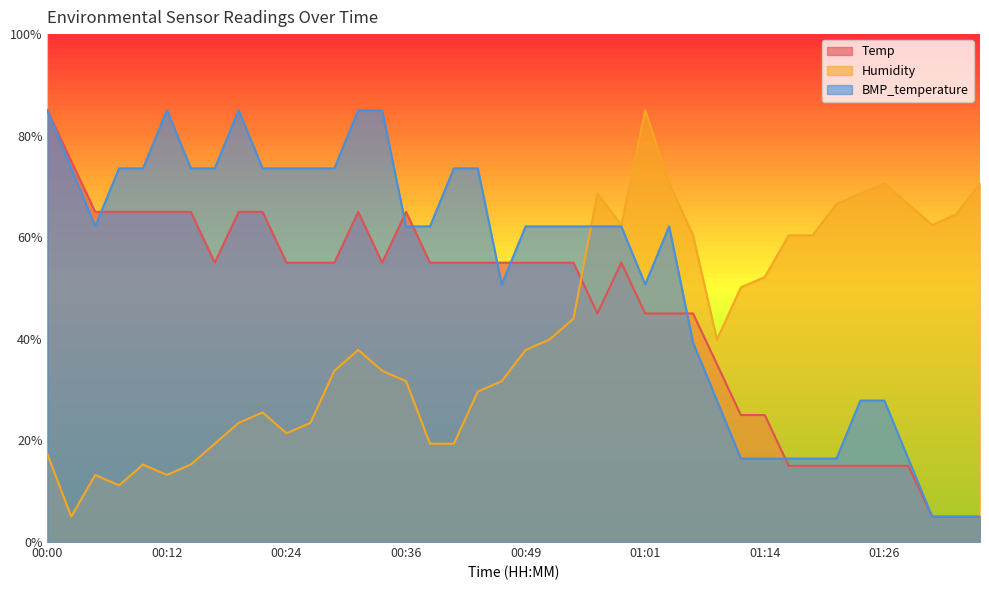

Which series has the largest total across all categories?

BMP_temperature